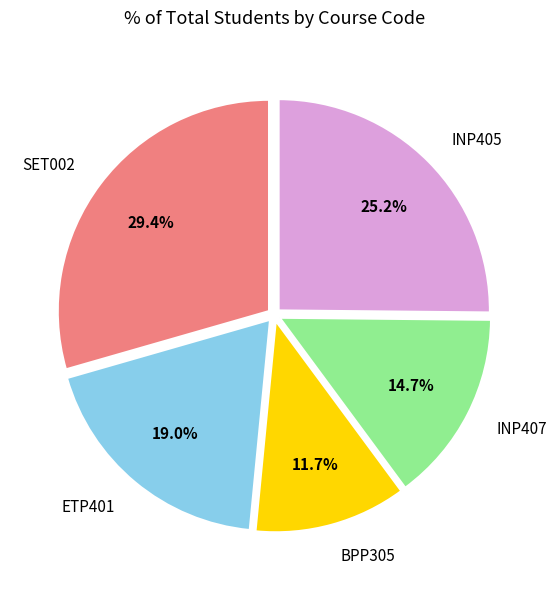

To the nearest percent, what percentage of the pie is SET002?

29%